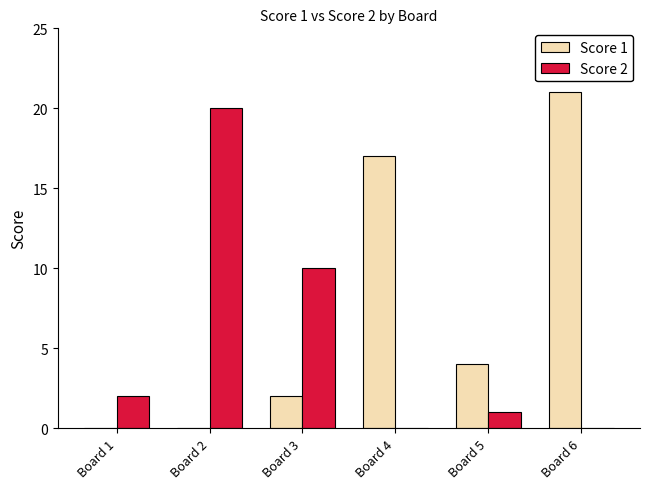

Between Board 1 and Board 6, which series saw the biggest shift?

Score 1